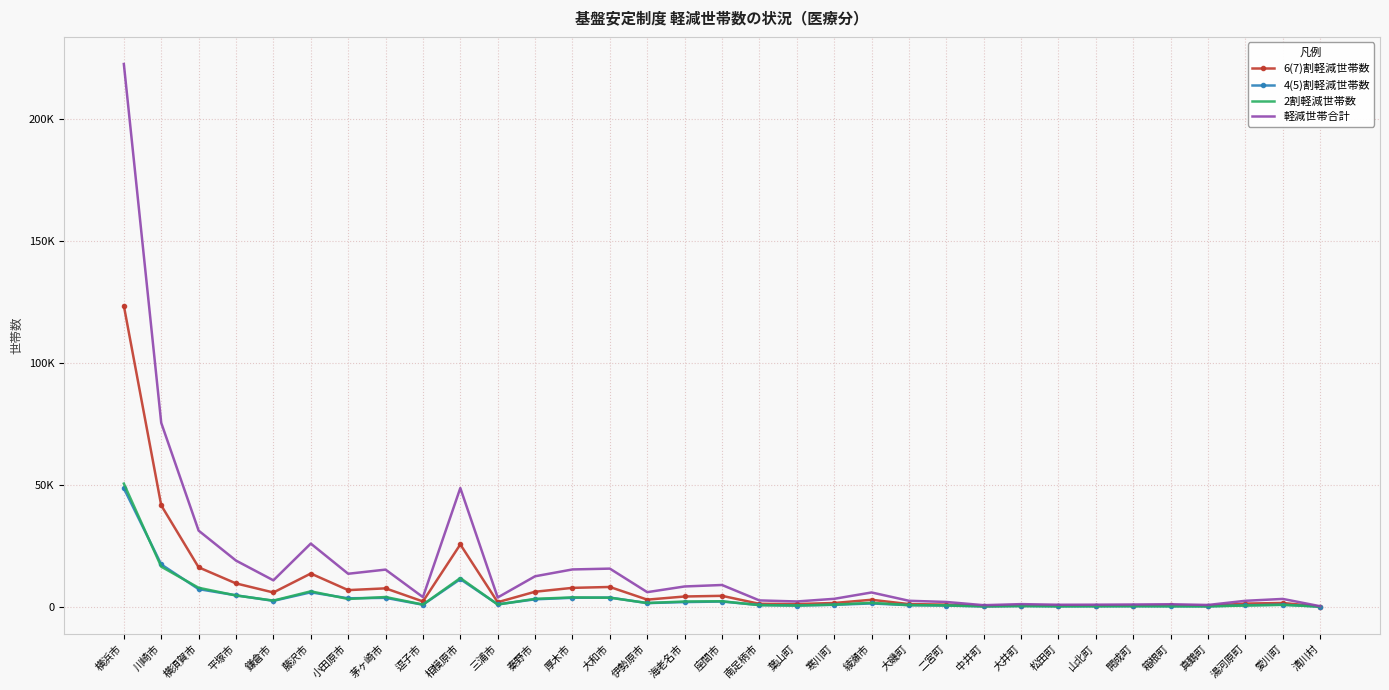

What is the average value of the 6(7)割軽減世帯数 series?

9181